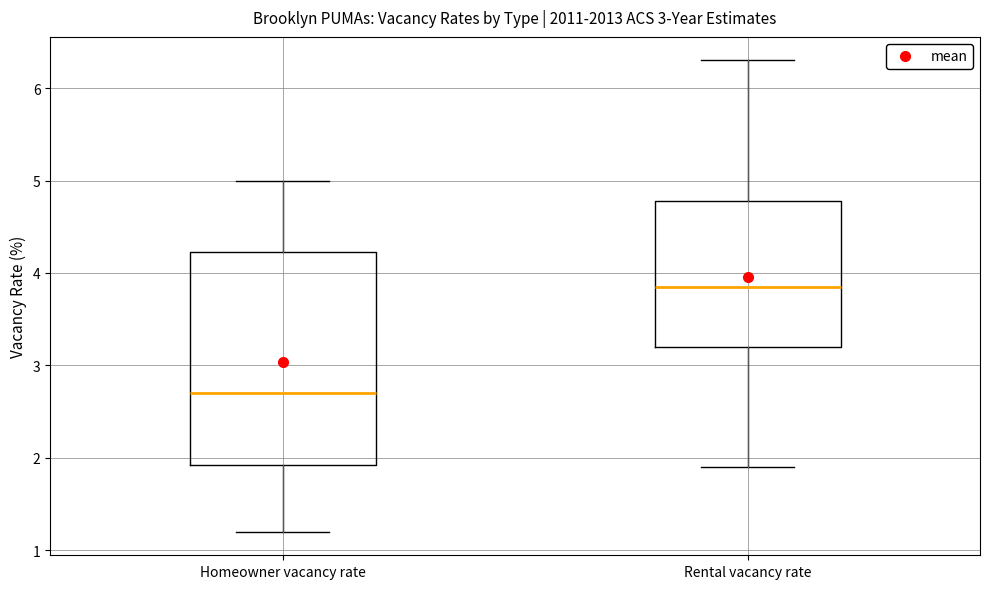

Reading left to right, read every box against the y-axis: the position of its median line, the range the box covers, and the ends of its whiskers. The values are not printed on the chart, so give them approximately, as read against the axis.

Homeowner vacancy rate: median 2.7, box 1.9 to 4.2, whiskers 1.2 to 5.0
Rental vacancy rate: median 3.9, box 3.2 to 4.8, whiskers 1.9 to 6.3